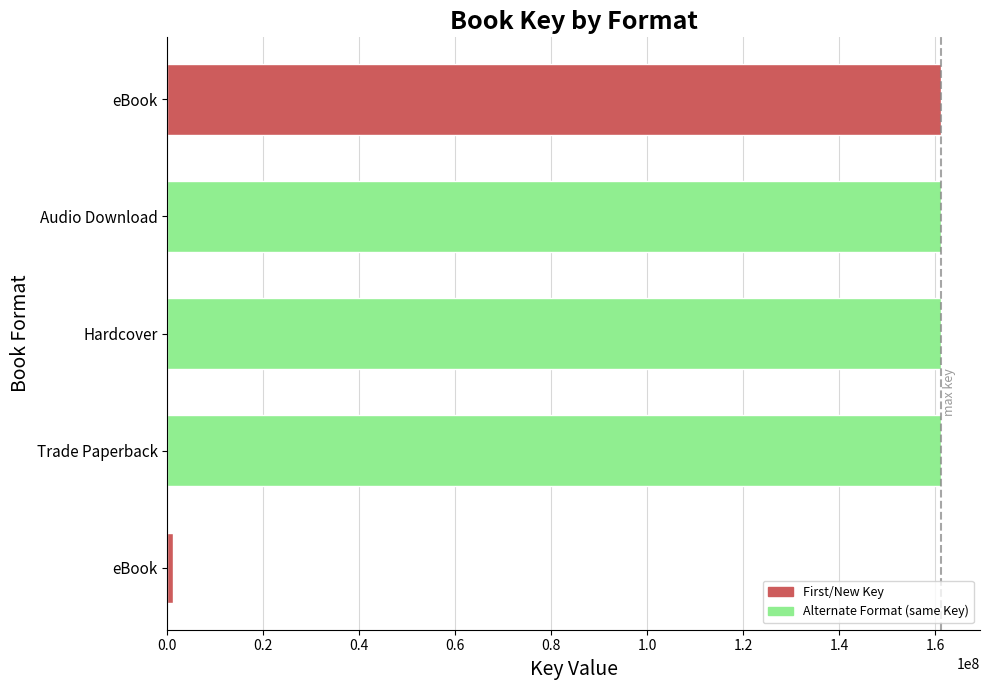

Does the chart contain stacked bars?

No